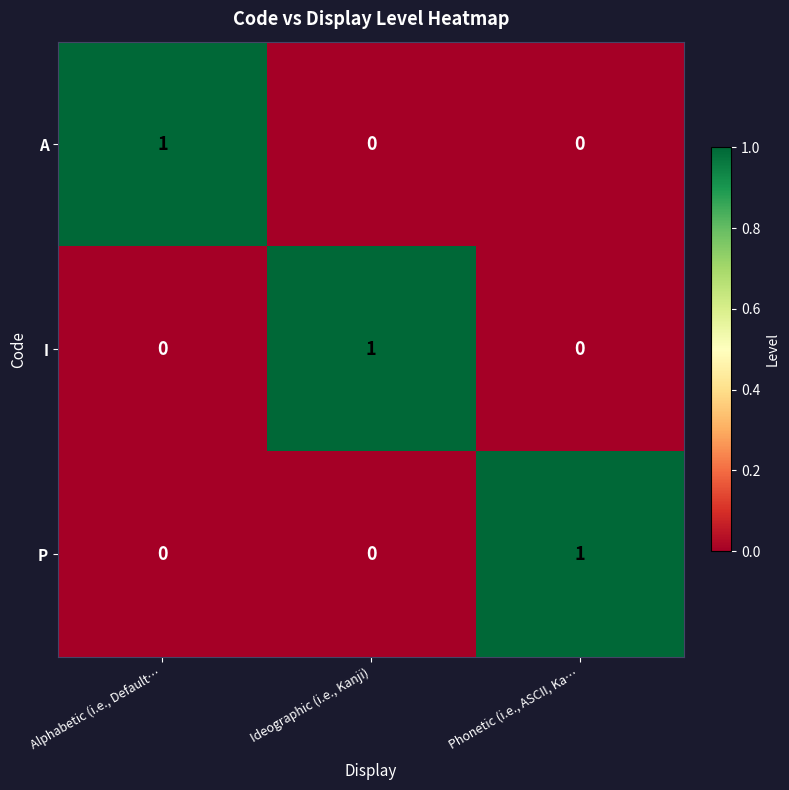

At how many categories does at least one series exceed 0?

3